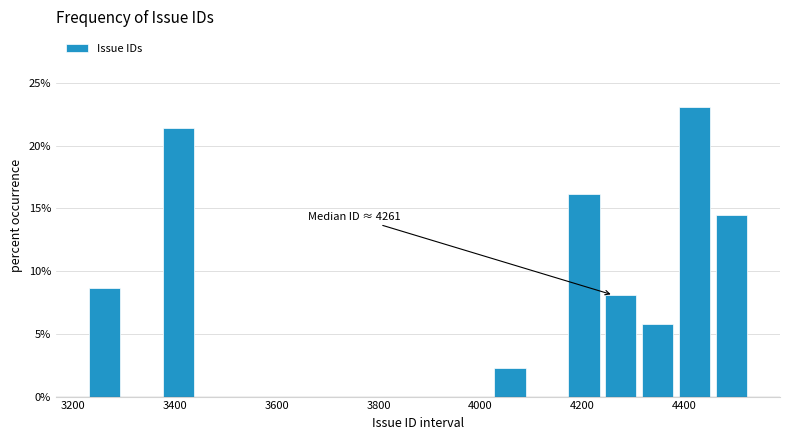

Read against the x-axis, roughly where is the centre of the tallest bar?

4420